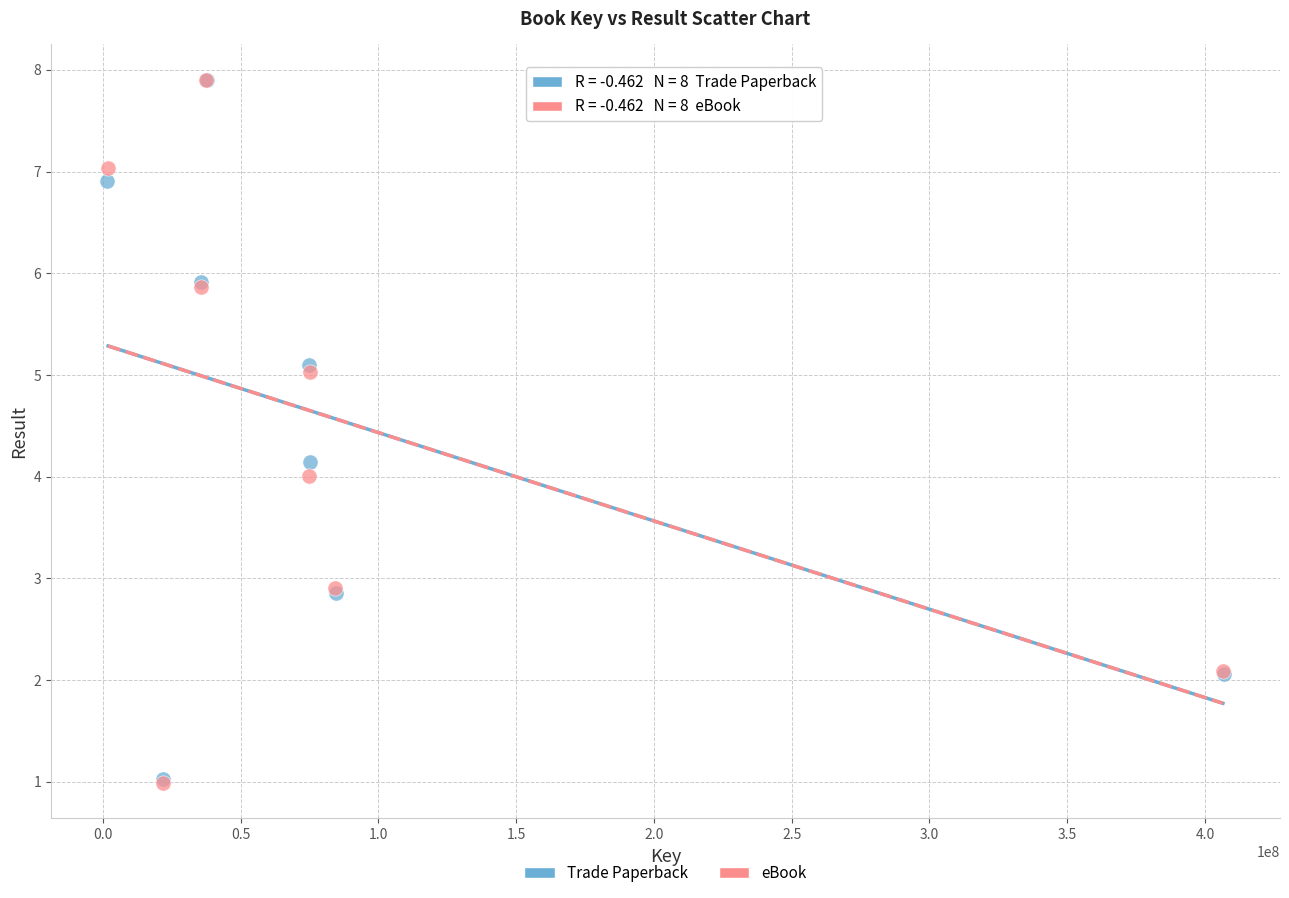

Which series has the largest Y range (max minus min)?

eBook